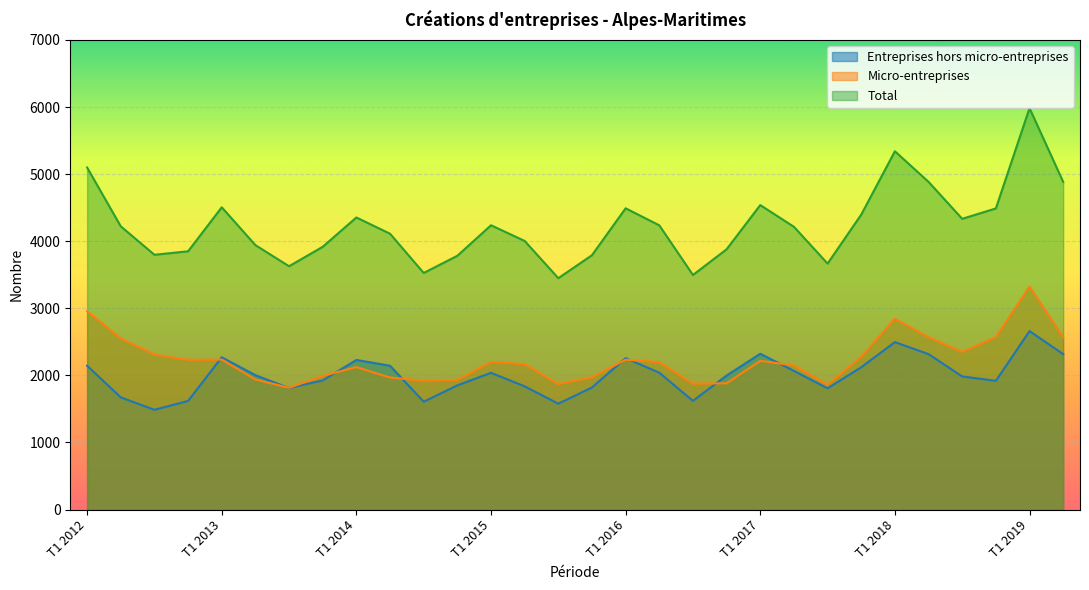

Is it true that Micro-entreprises equals 2955 at T1 2012?

True